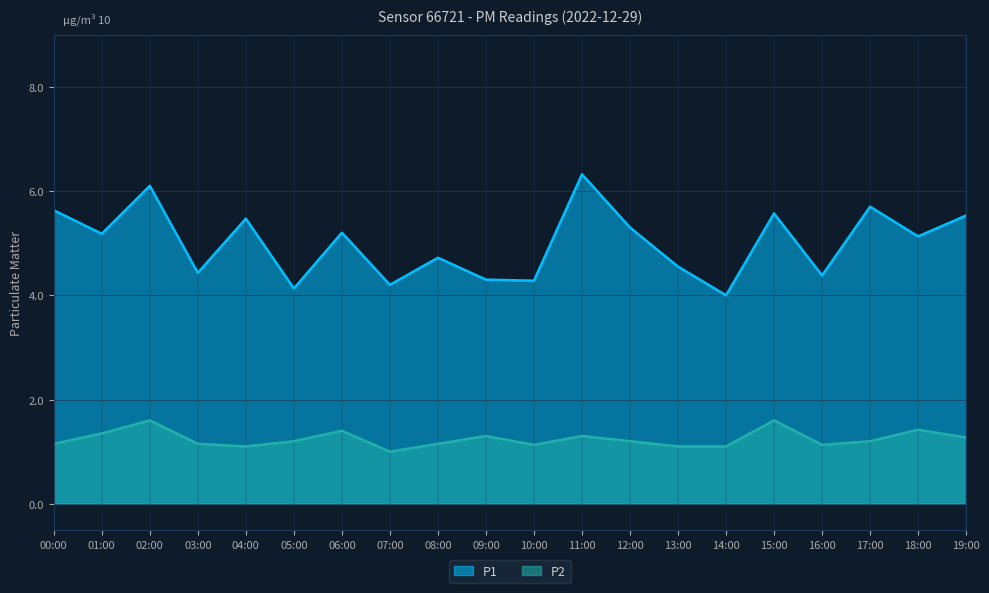

How many P2 values are between 1 and 2?

20